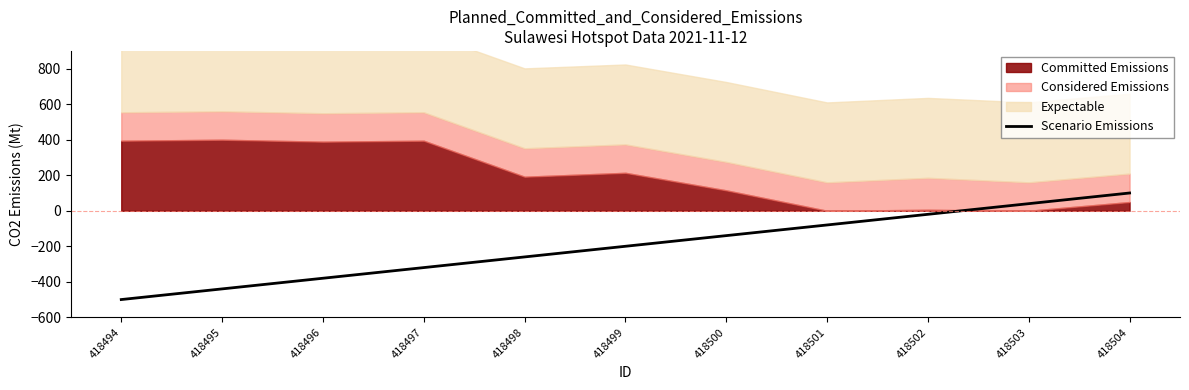

Rank the categories by value from lowest to highest.

418494, 418495, 418496, 418497, 418498, 418499, 418500, 418501, 418502, 418503, 418504